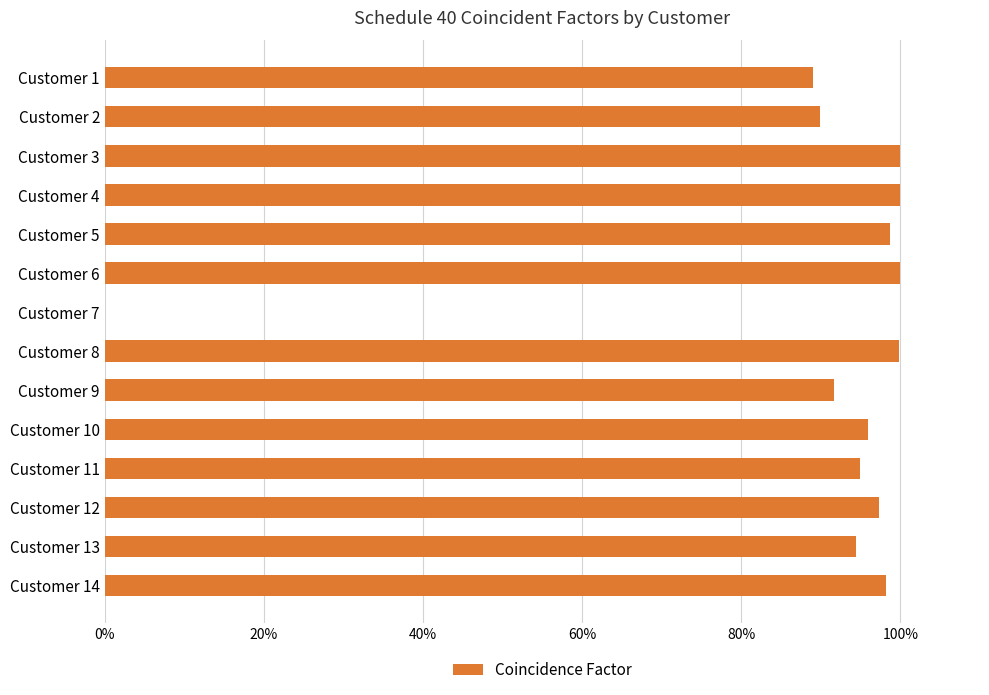

How many bars are there in total?

14